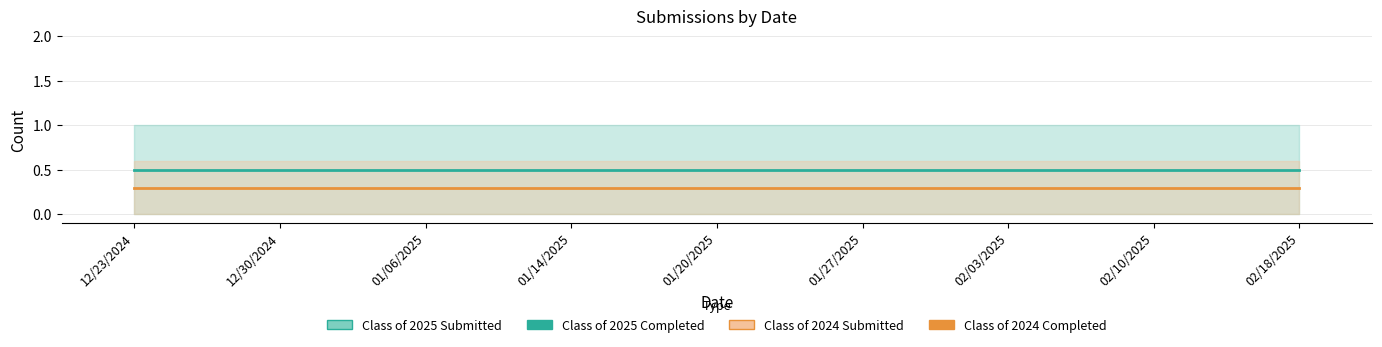

What is the approximate value of Class of 2024 Completed at 01/06/2025?

0.3